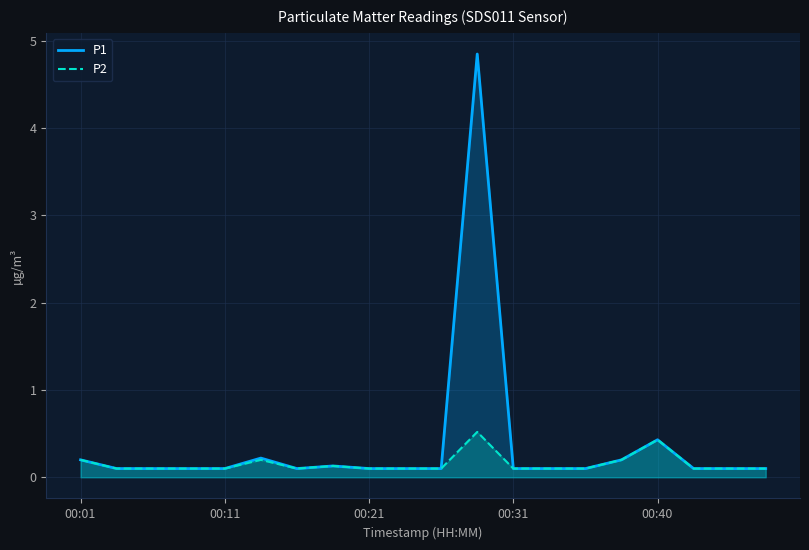

The value of P1 at 00:01 is 0.2. True or false?

True